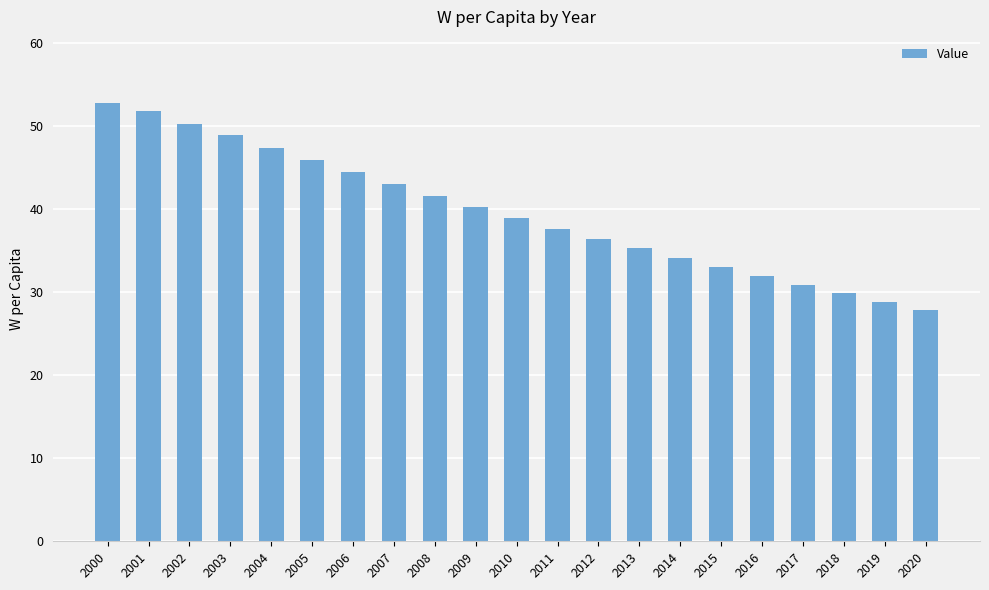

How many values exceed 38?

11